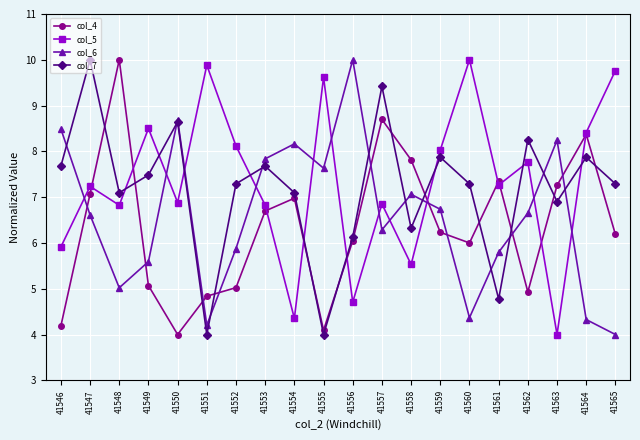

What is the value of the col_7 point at the 13th from the left?

6.3